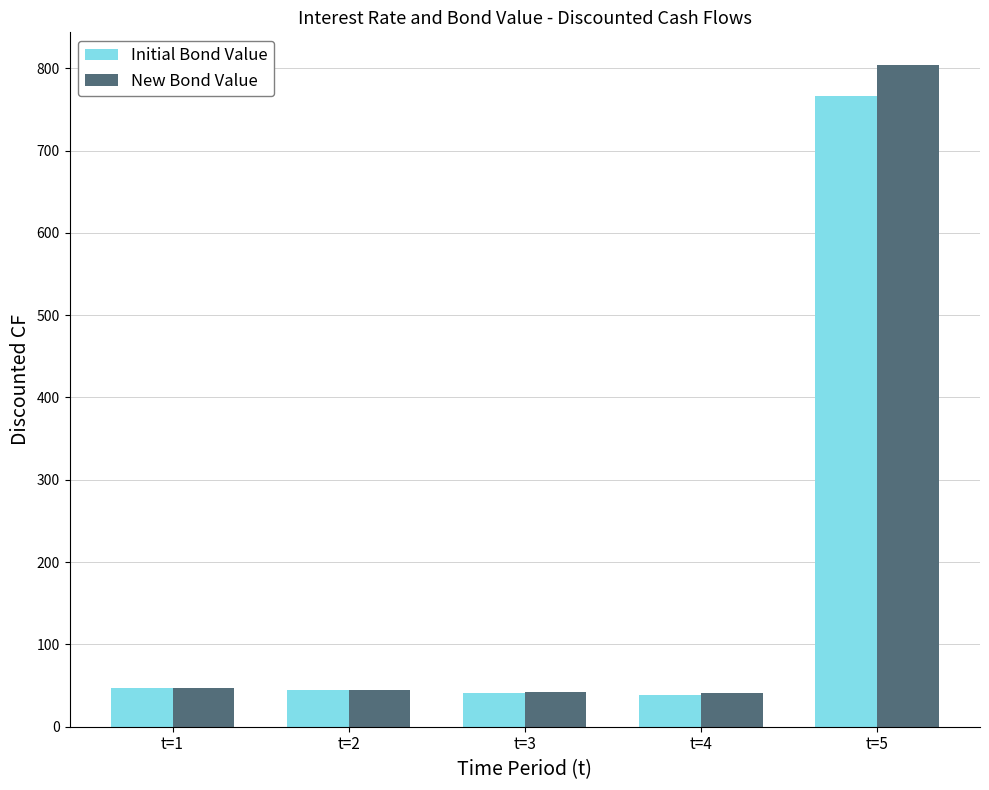

Rank the series by their maximum value, from highest to lowest.

New Bond Value, Initial Bond Value